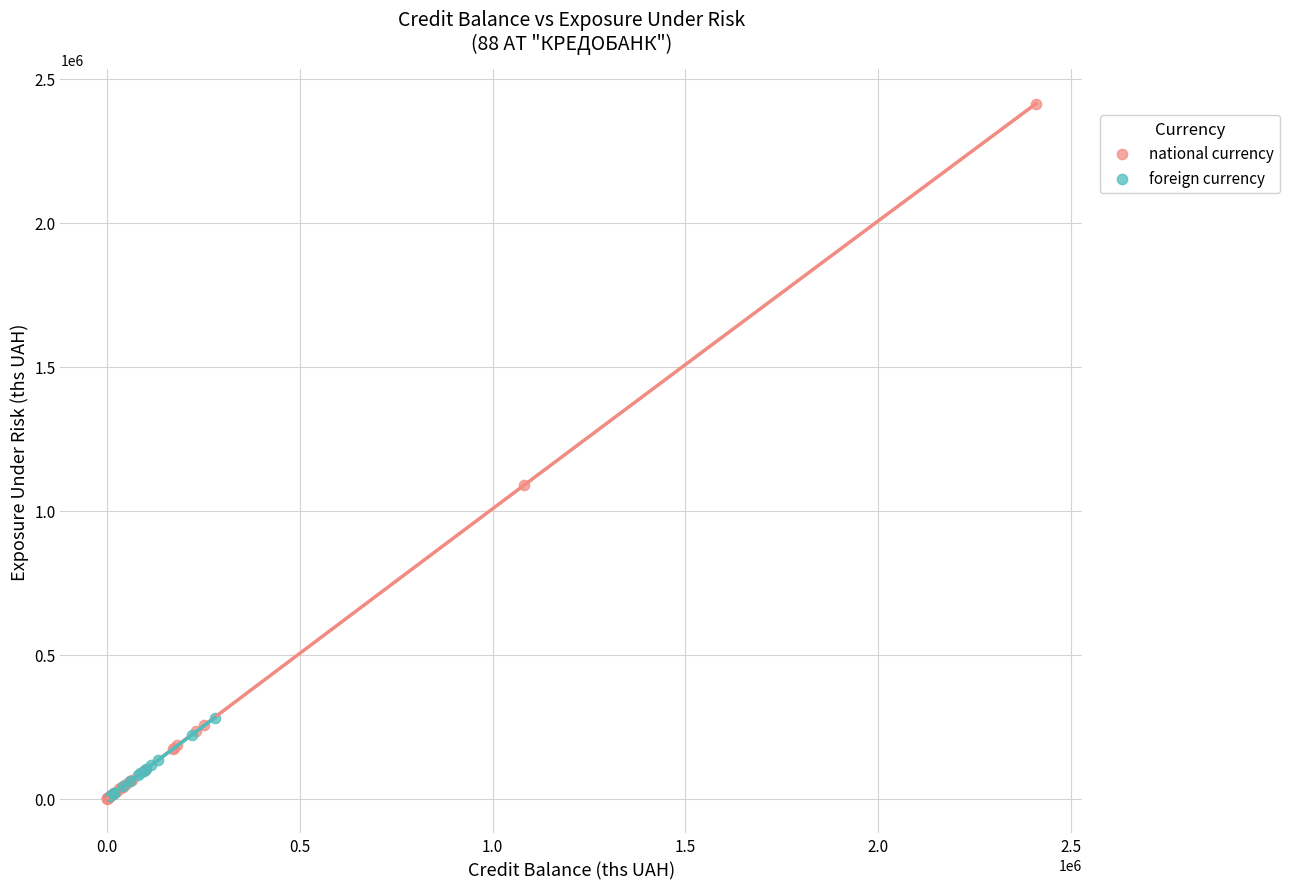

Which series has the widest spread of Y values?

national currency